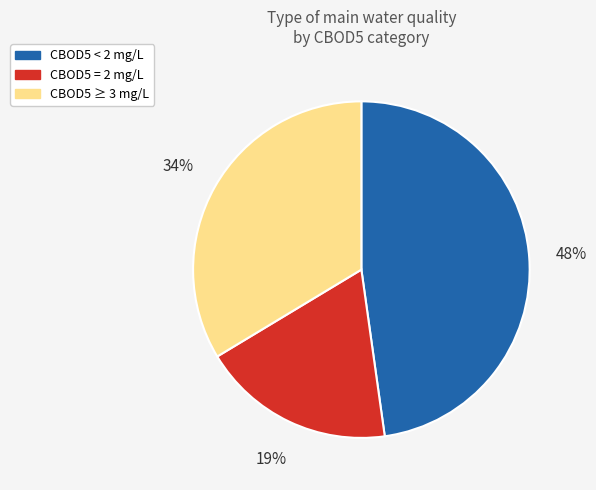

To the nearest percent, what is the combined percentage of CBOD5 < 2 mg/L and CBOD5 ≥ 3 mg/L?

81%